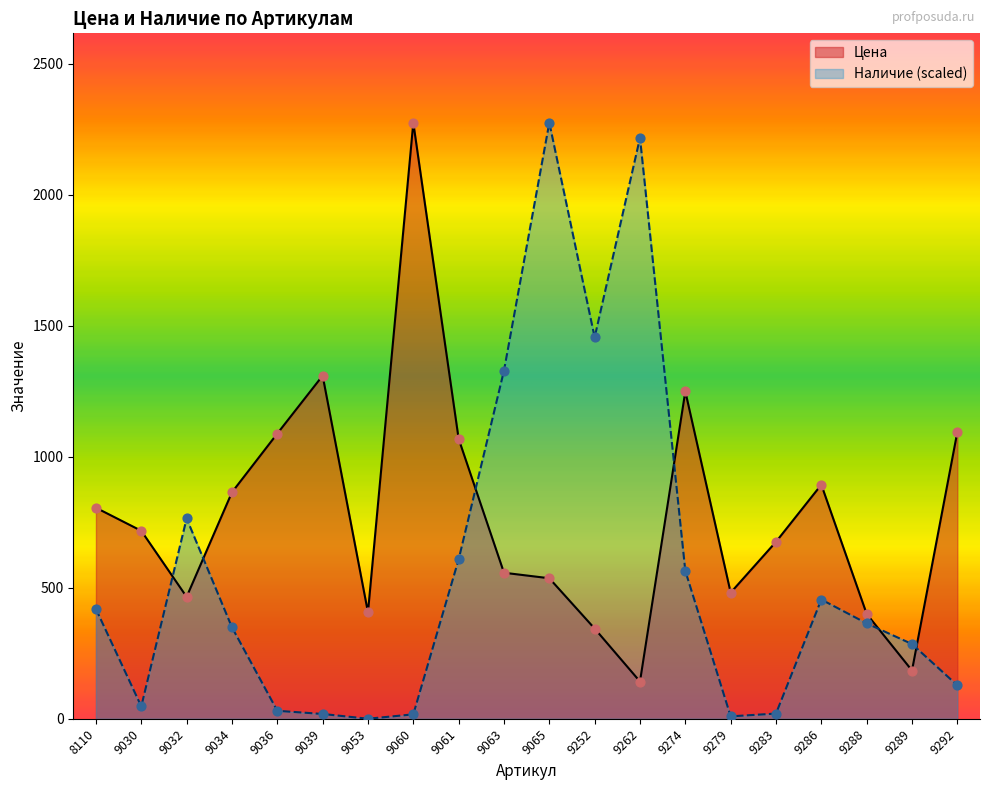

At how many categories does at least one series exceed 1415?

4